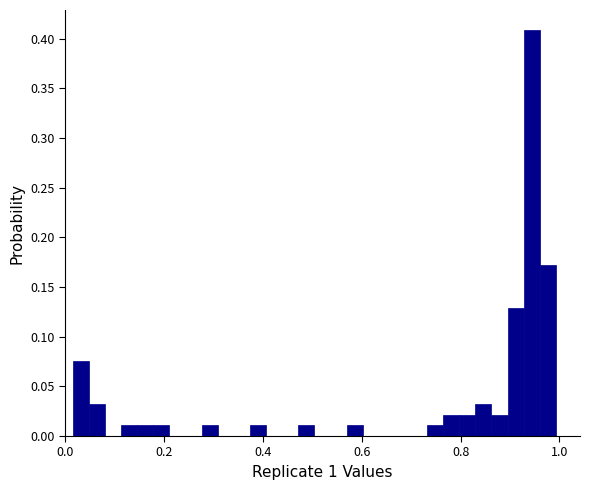

Around what value on the x-axis is the tallest bar? Give the approximate position of its centre, as read against the axis.

0.94